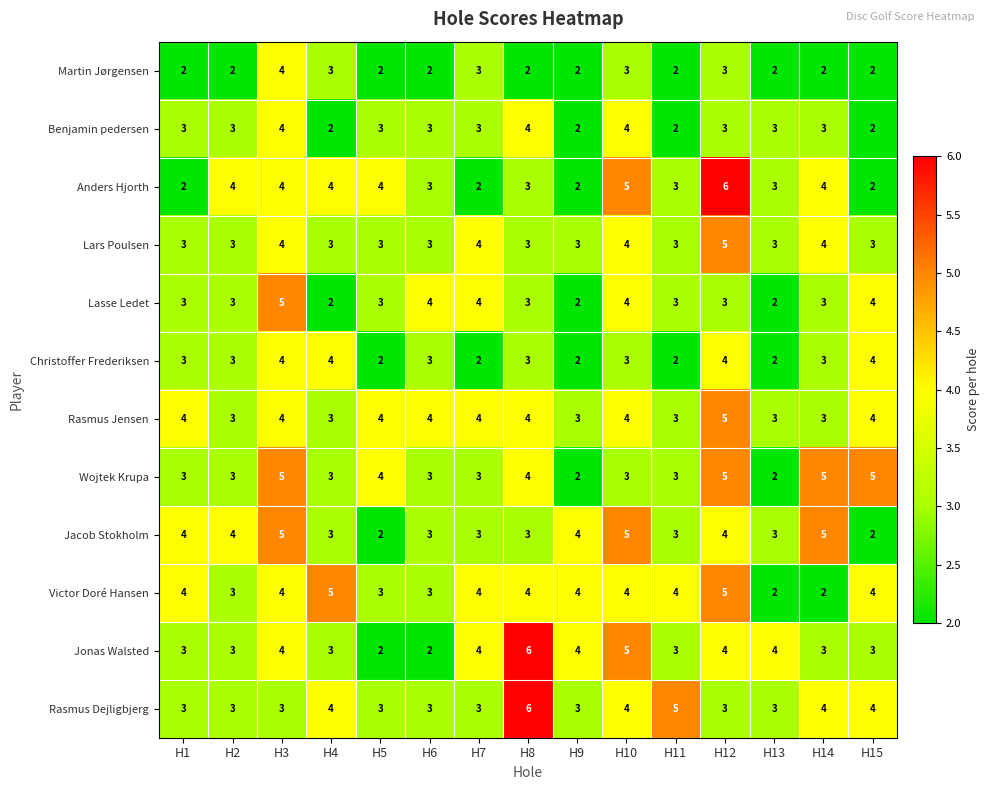

What is the minimum value shown in the chart?

2